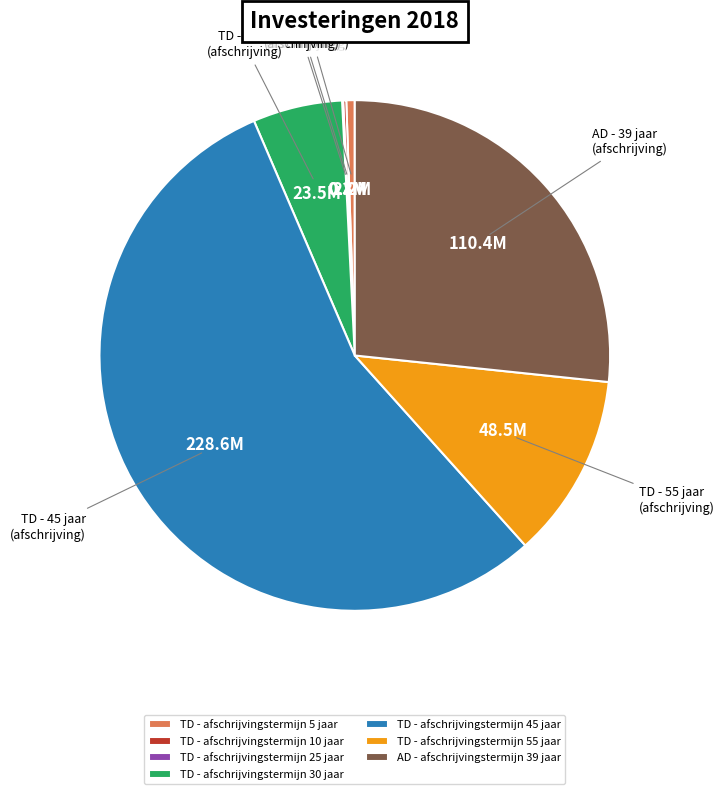

The TD - afschrijvingstermijn 5 jaar slice represents 1% of the pie. True or false?

True